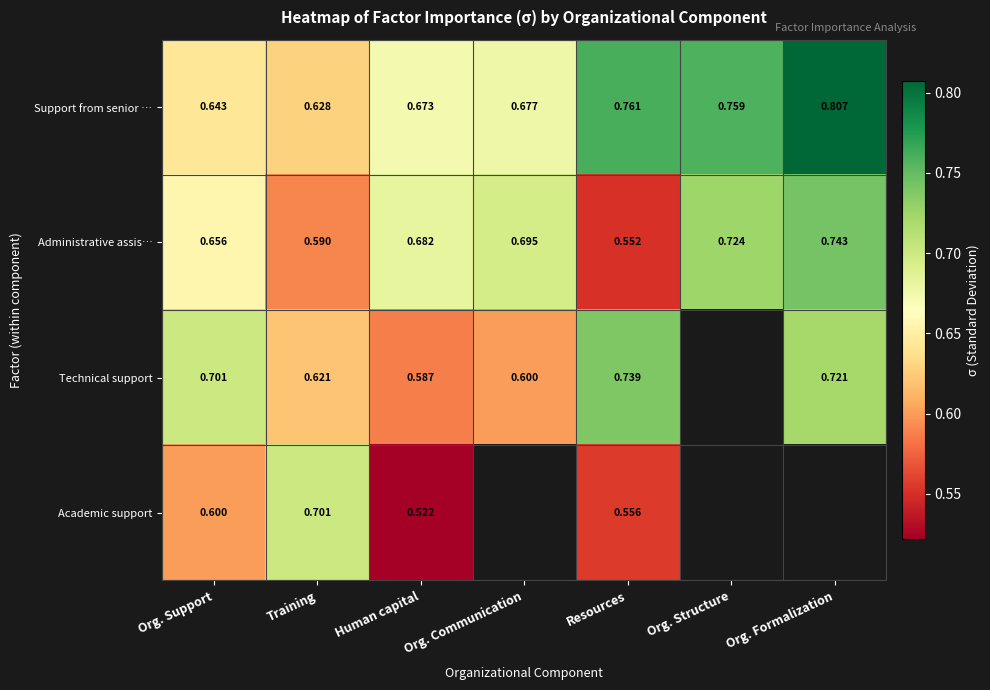

Count the number of data series in this chart.

4